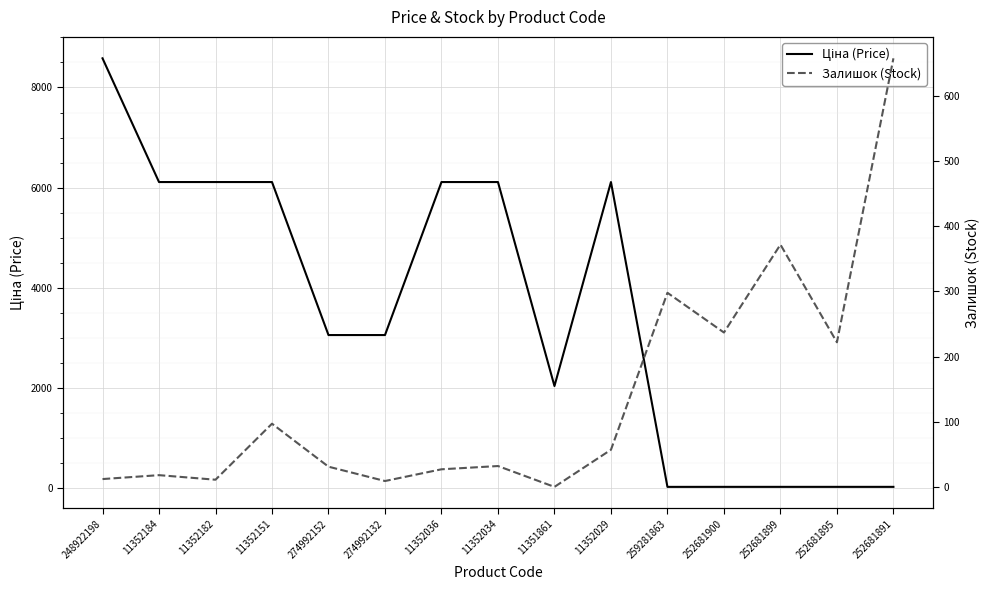

At which category does Ціна (Price) reach its first local peak?

11352029